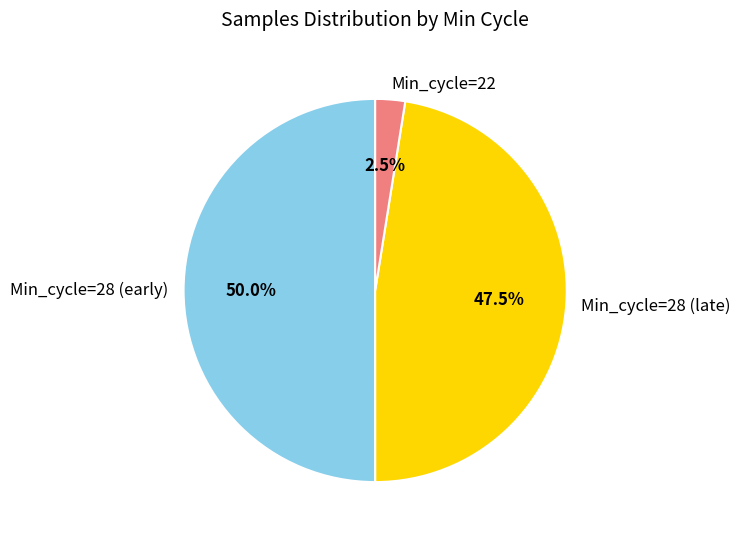

How many slices are in this pie chart?

3